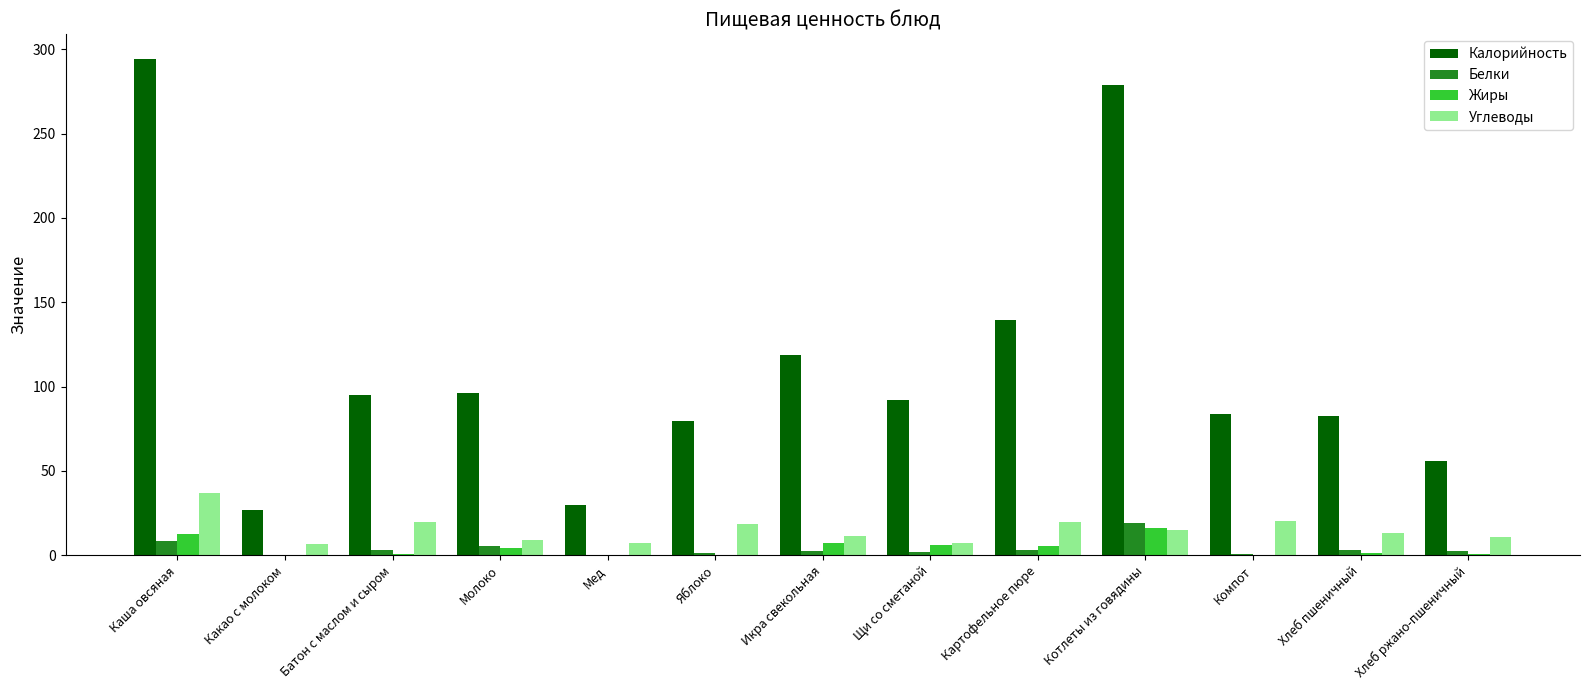

Count the number of categories in the chart.

13